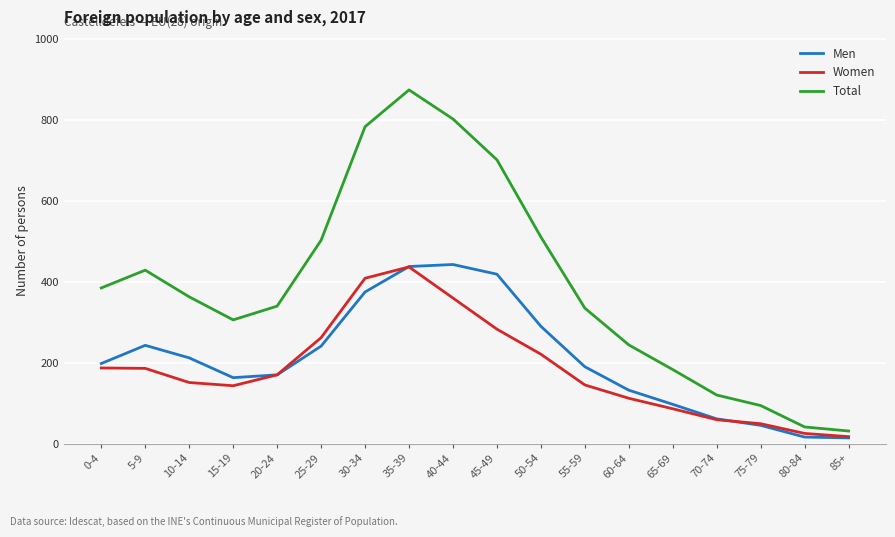

Is this an area chart (filled region under the line)?

No